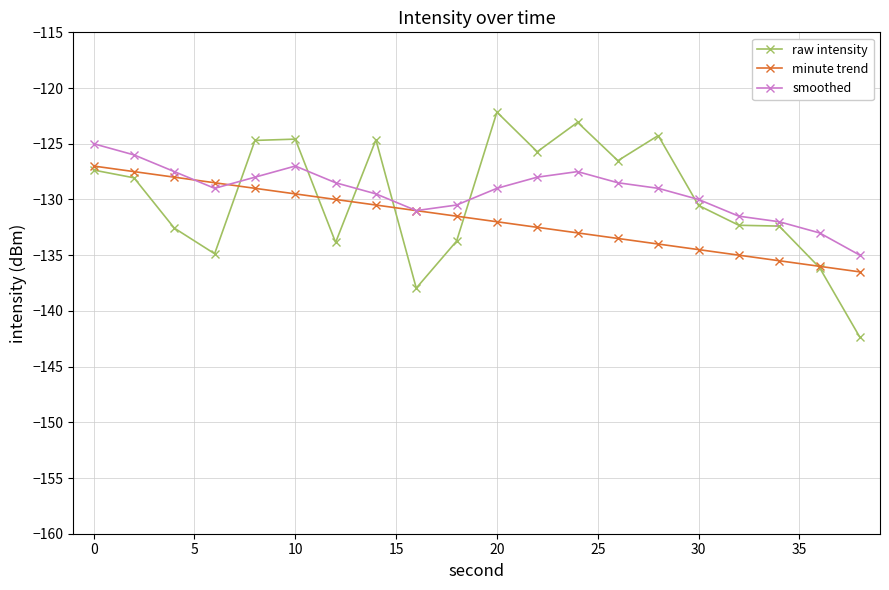

What is the value of the raw intensity point at the 17th from the left?

-132.3